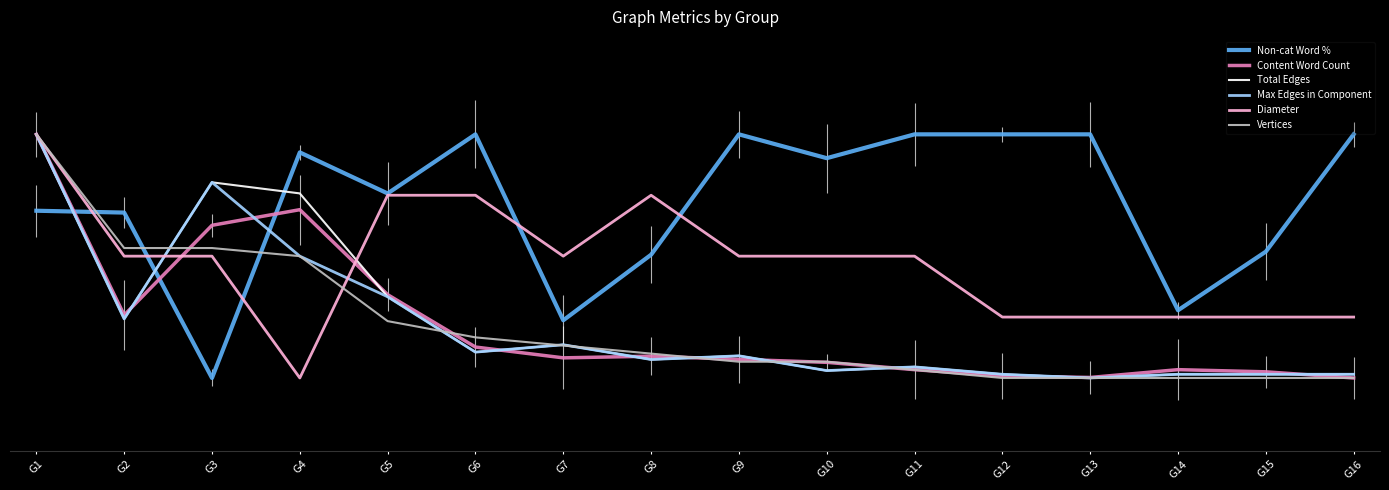

After their last crossing, which series has the higher values: Max Edges in Component or Non-cat Word %?

Non-cat Word %